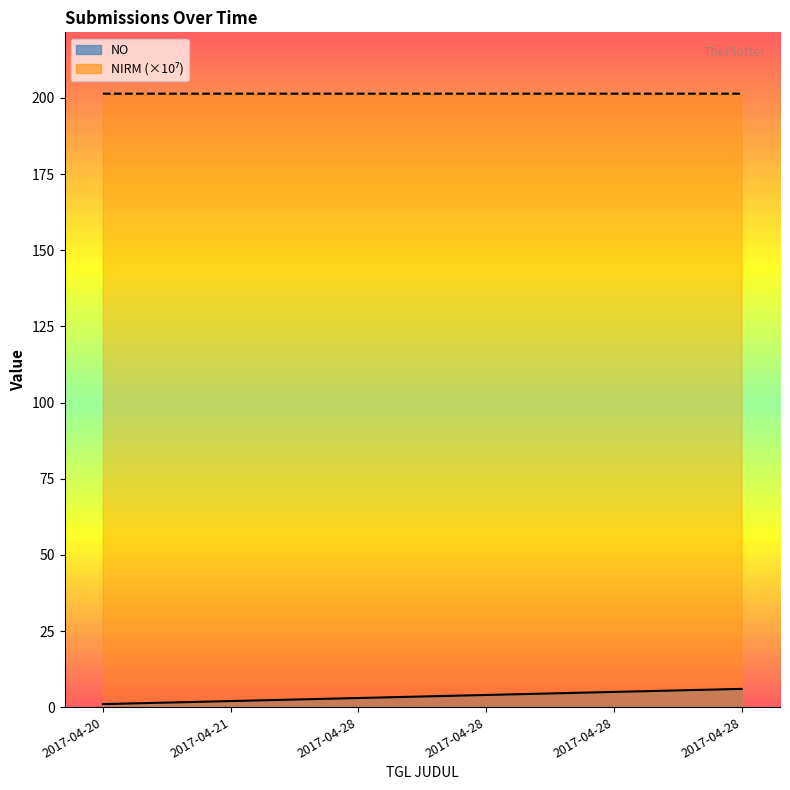

True or false: NO and NIRM intersect in this chart.

False